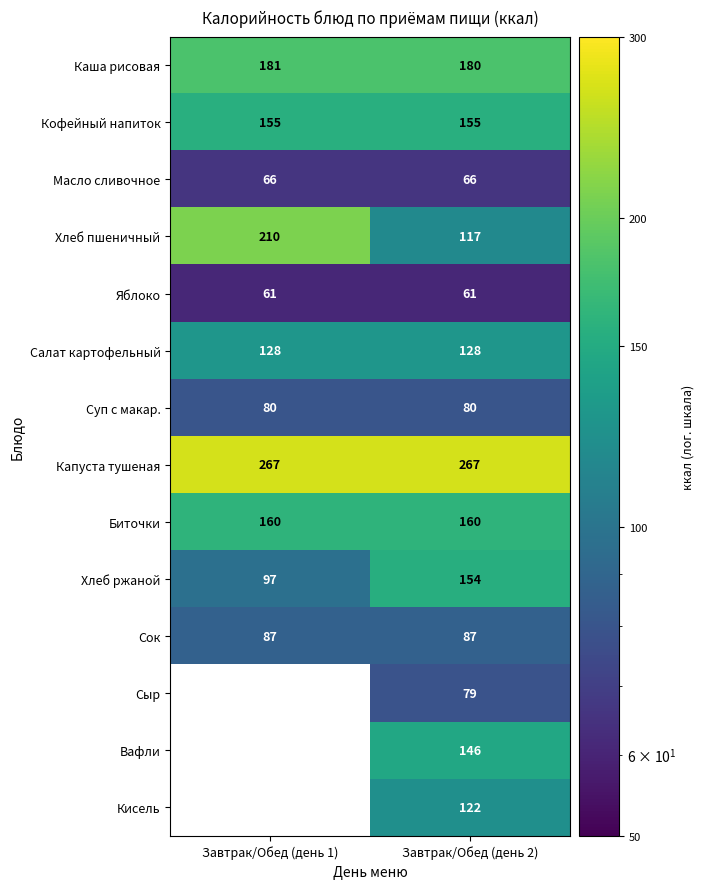

Between Завтрак/Обед (день 2) and Завтрак/Обед (день 1), which is larger?

Завтрак/Обед (день 1)